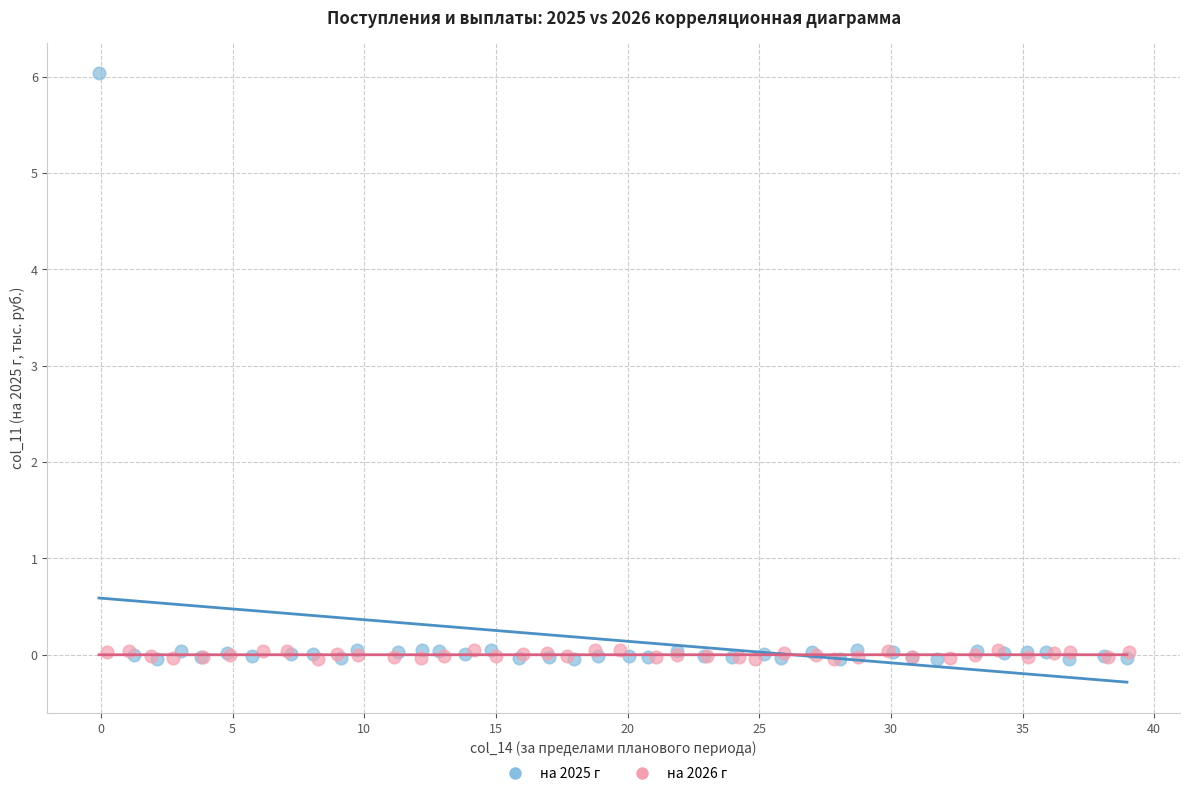

Which series has the largest Y range (max minus min)?

на 2025 г